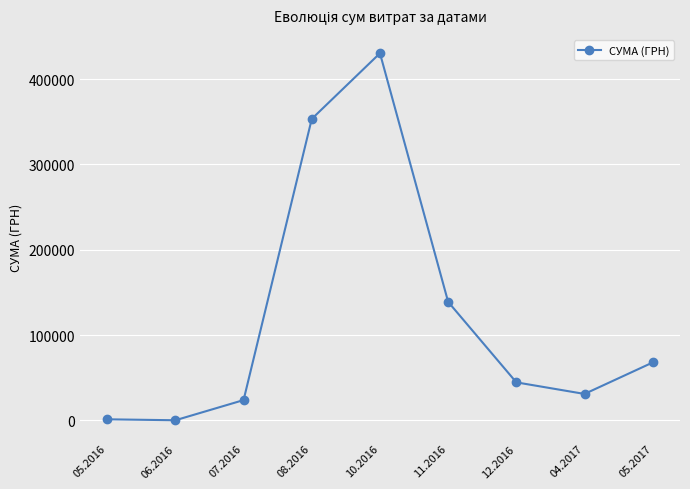

True or false: there are more than 1 points higher than both neighbors.

False